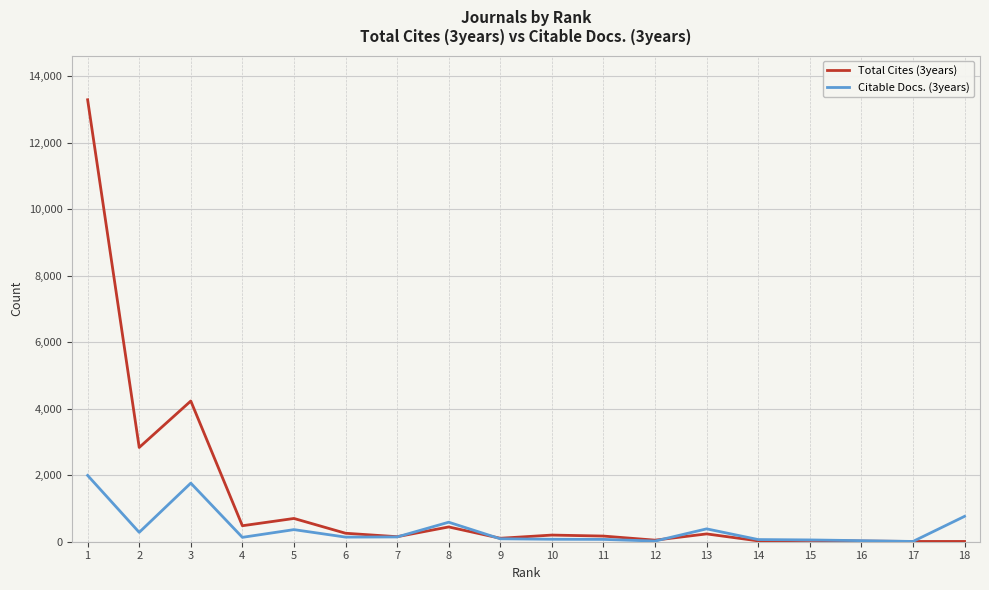

Which series has the largest total across all categories?

Total Cites (3years)